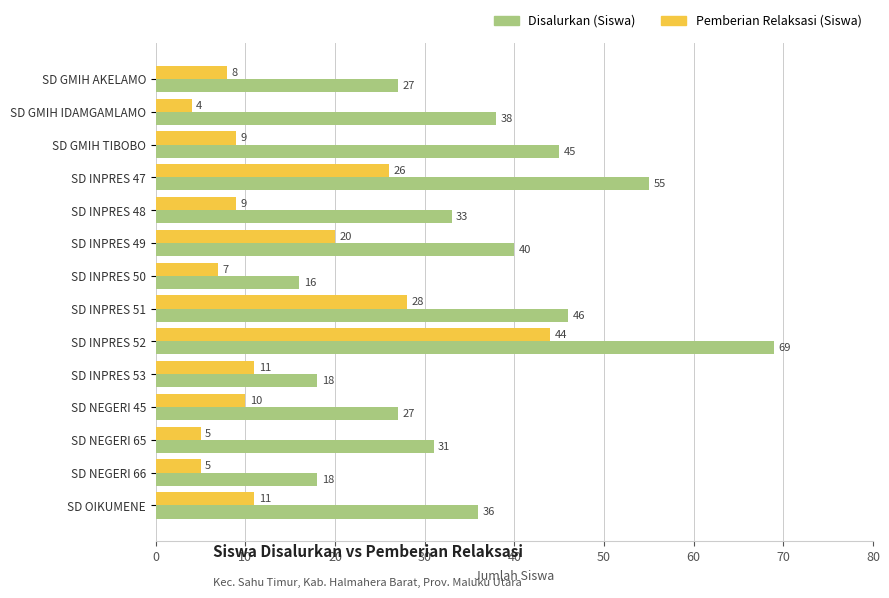

What is the sum of the Disalurkan (Siswa) values at SD INPRES 51 and SD INPRES 49?

86